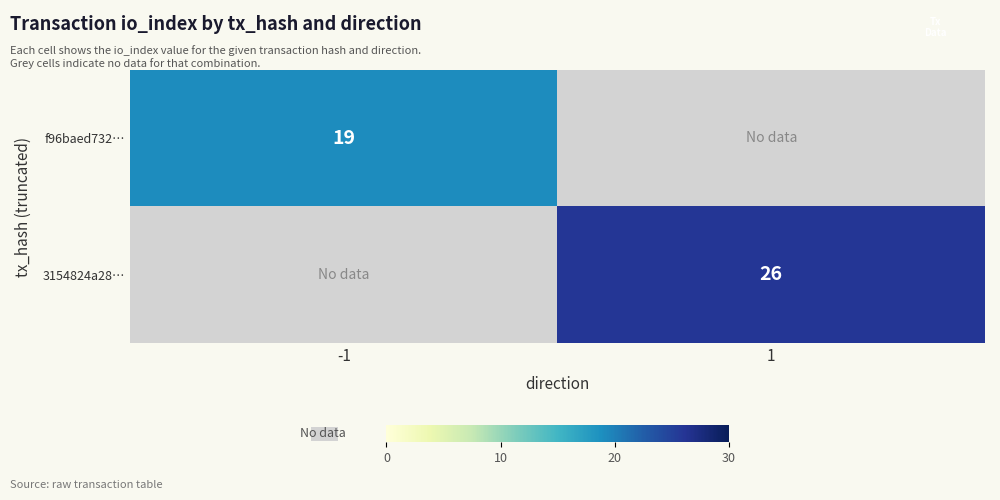

True or false: f96baed732… has a value of 32 at -1.

False